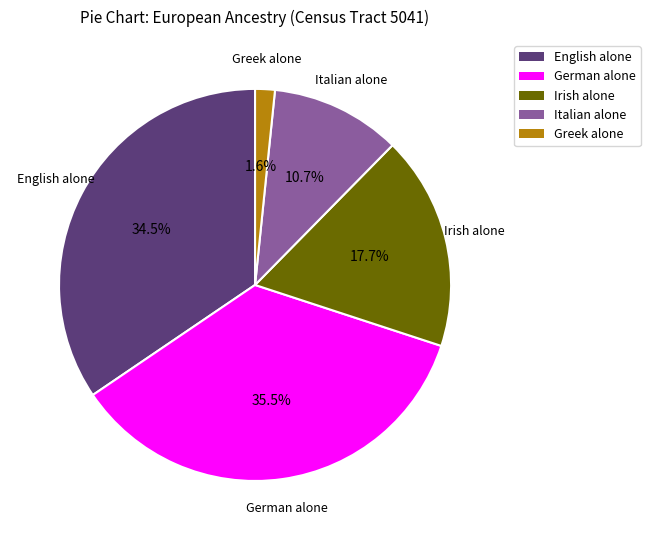

To the nearest percent, what is the average slice percentage?

20%